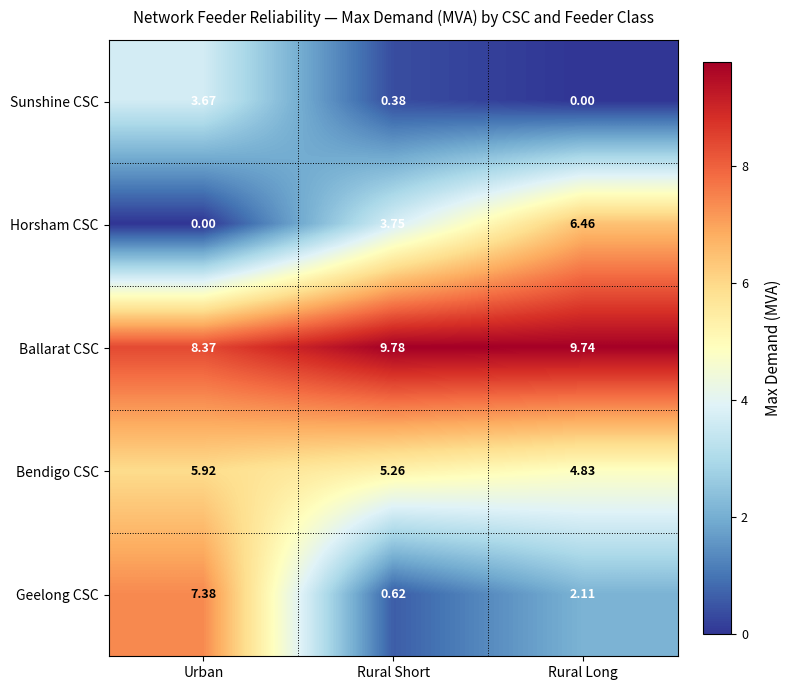

Which series has the largest range (max minus min)?

Geelong CSC